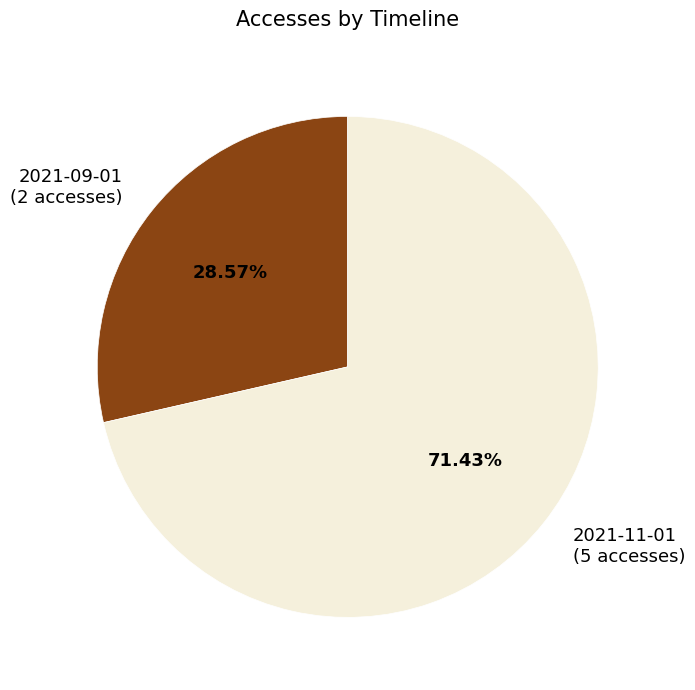

Which slice represents more than half of the pie?

2021-11-01 (5 accesses)